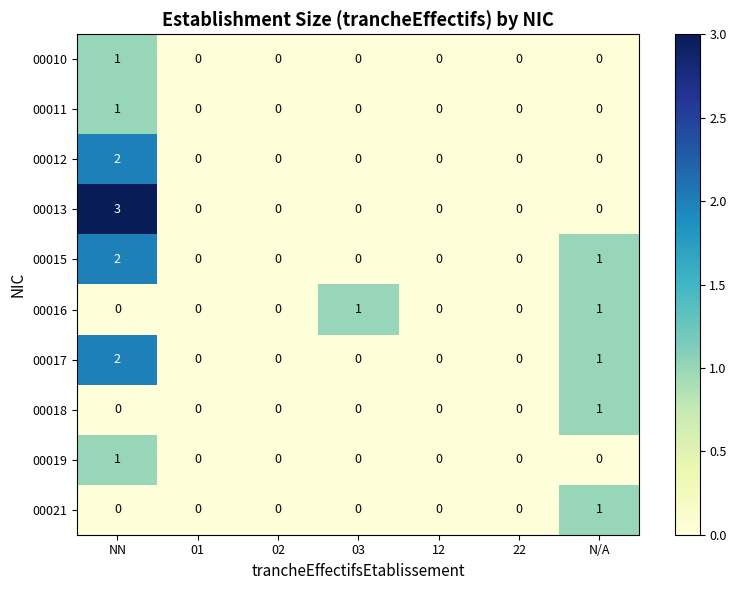

The value of 00017 at 01 is 0. True or false?

True